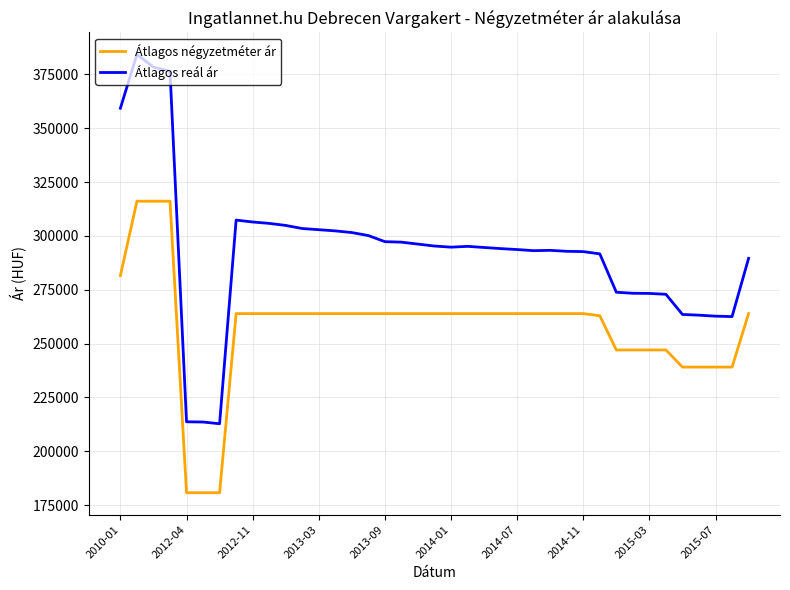

What is the difference between the second highest and minimum values in the Átlagos négyzetméter ár series?

135322